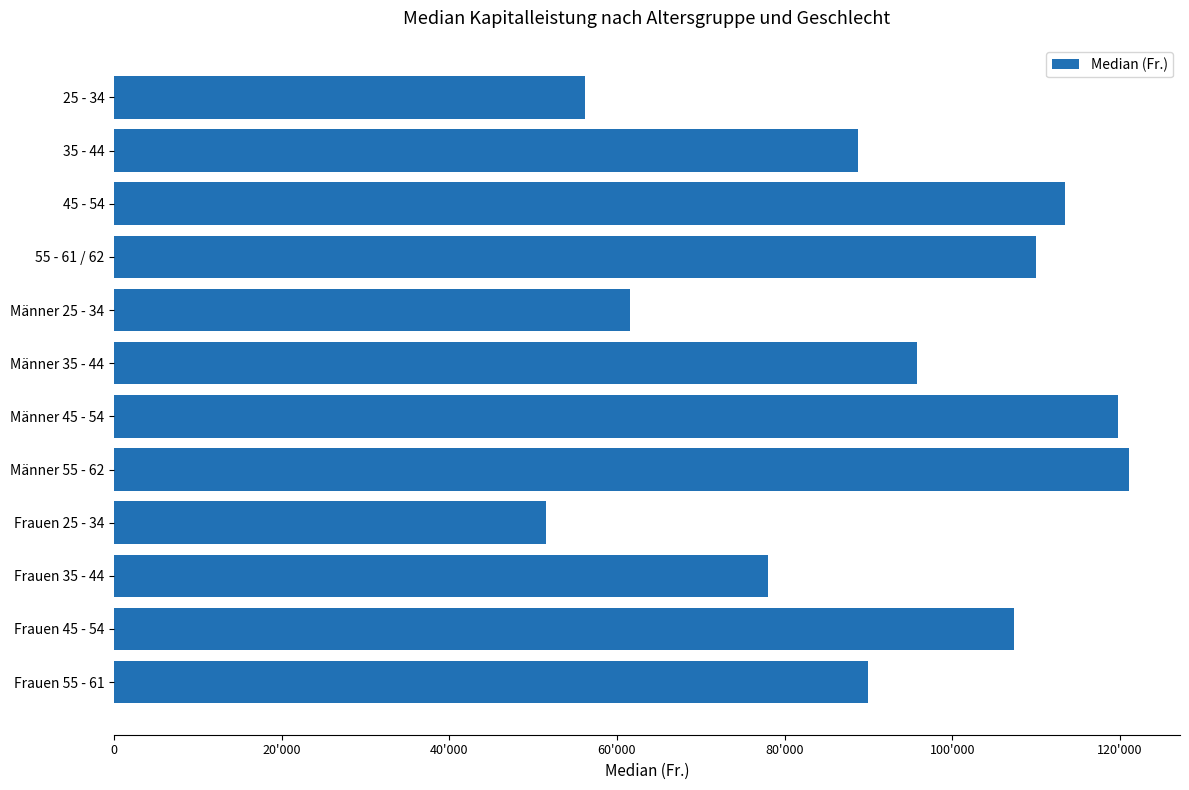

What is the maximum value shown in the chart?

121125.0